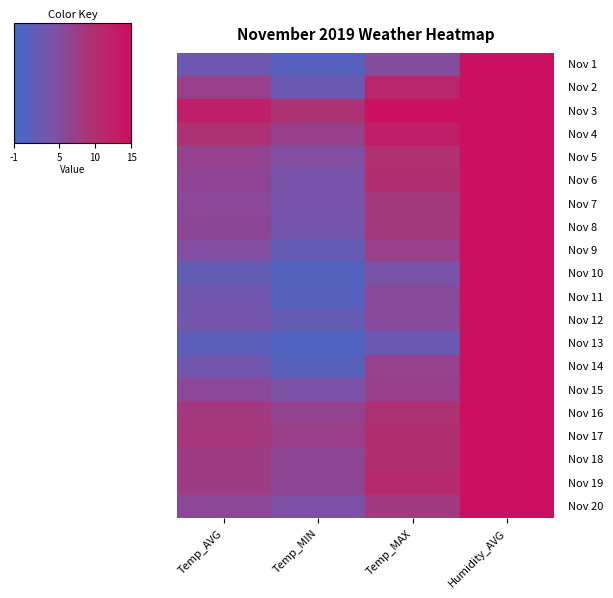

Which category has the lowest value across all series?

Temp_MIN